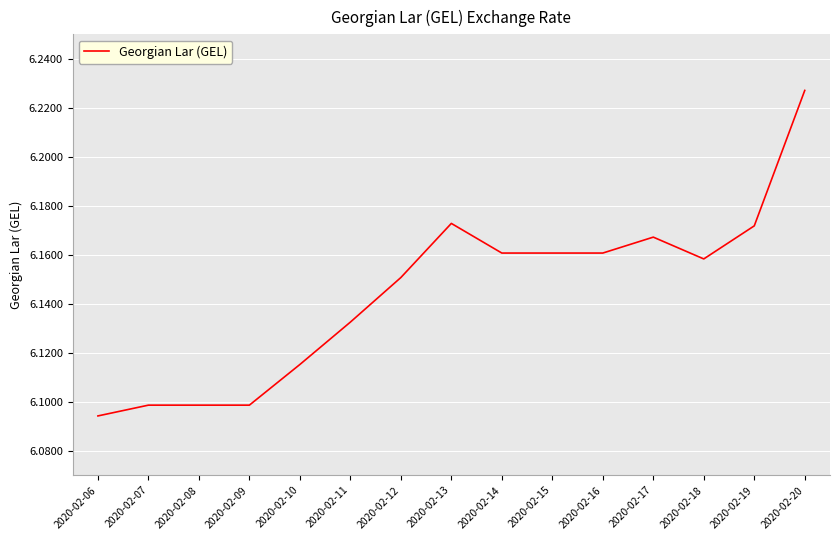

Does the chart have visible grid lines?

Yes